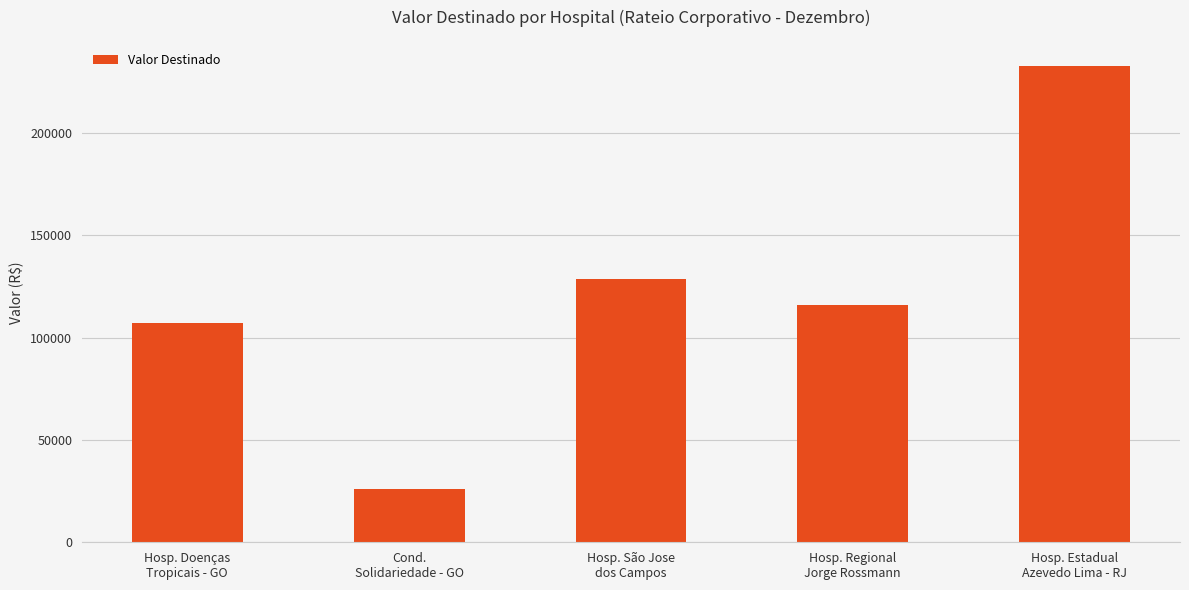

Count the number of values greater than 116149.

3